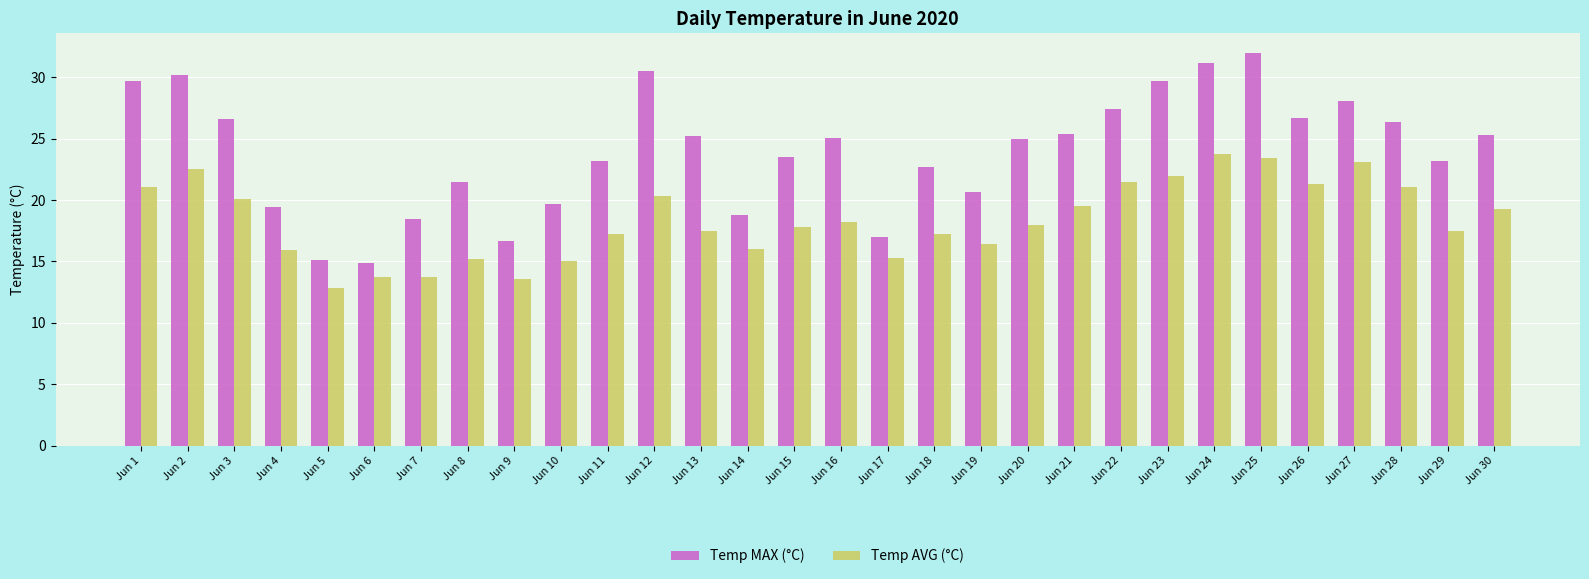

Which category has the highest value in the Temp MAX (°C) series?

Jun 25